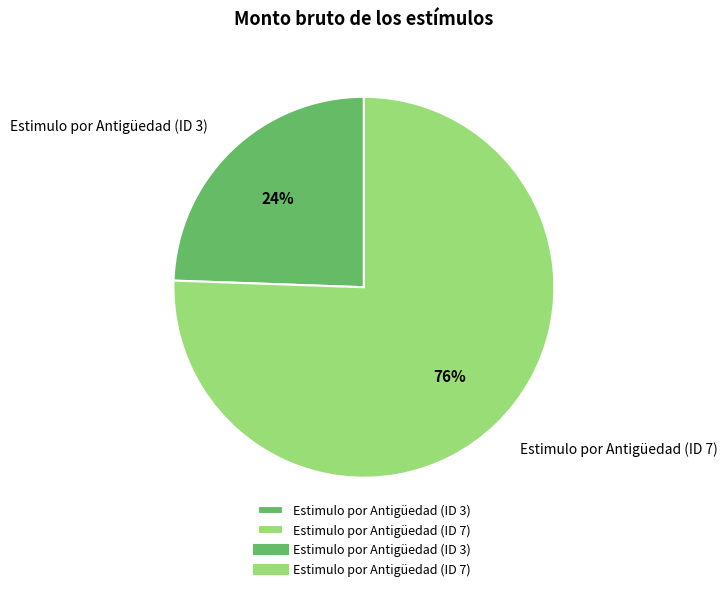

Does Estimulo por Antigüedad (ID 3) represent more than half of the total?

No